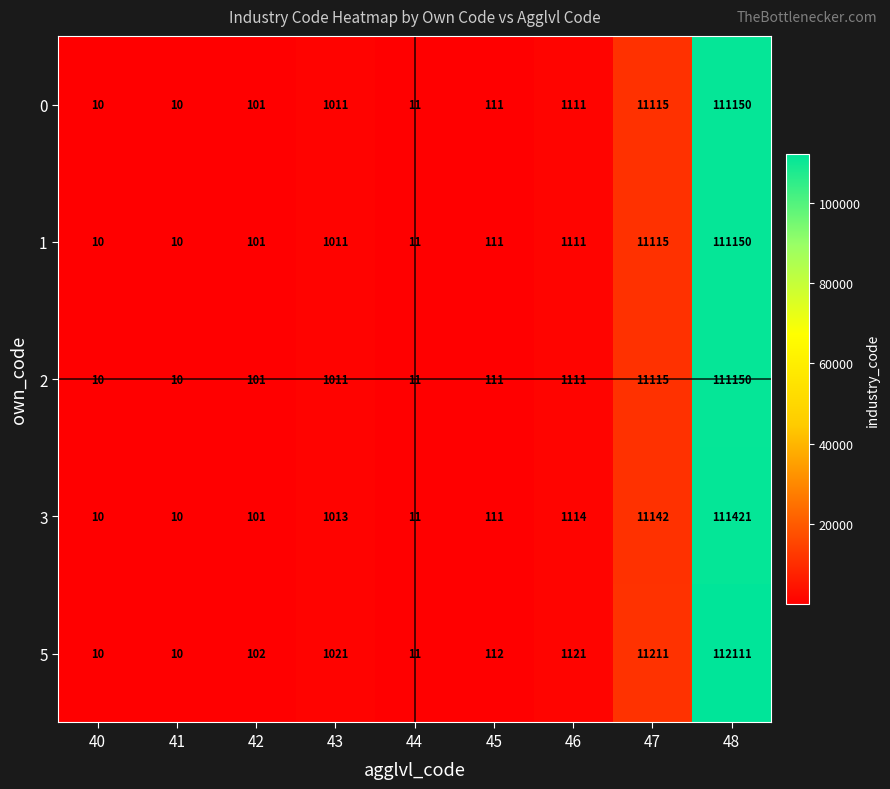

What is the difference between the second highest and second lowest values in the 5 series?

11201